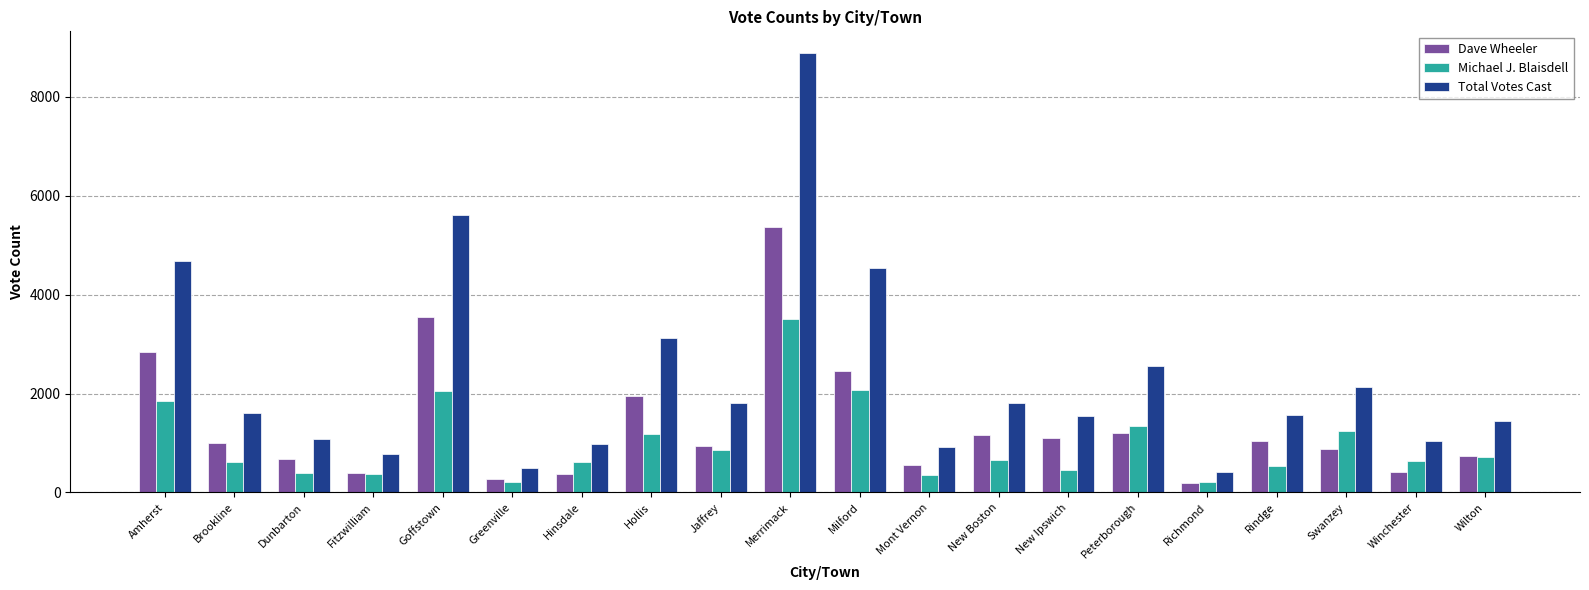

Which series has the largest total across all categories?

Total Votes Cast